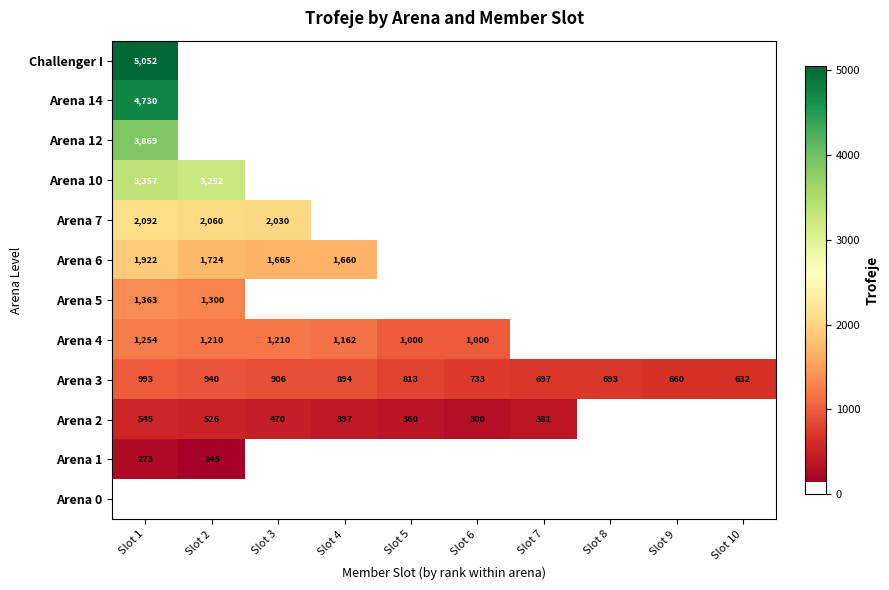

The Arena 2 series shows 526 at Slot 2. True or false?

True